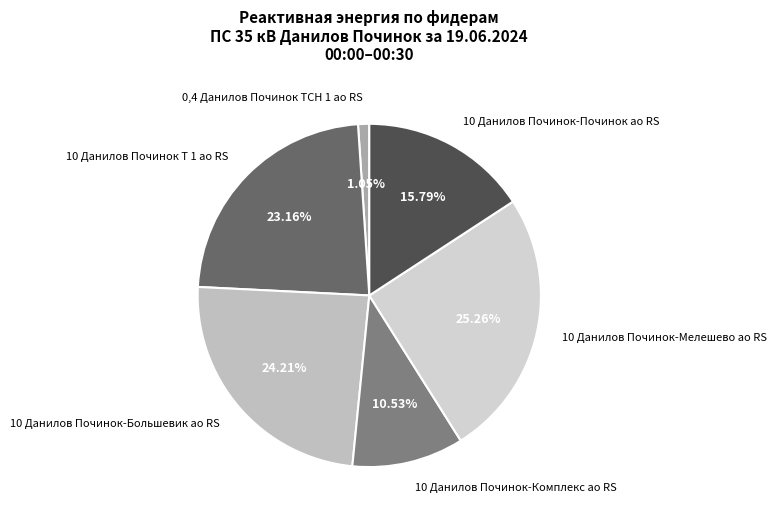

To the nearest percent, what is the combined percentage of 10 Данилов Починок-Починок ао RS and 10 Данилов Починок Т 1 ао RS?

39%